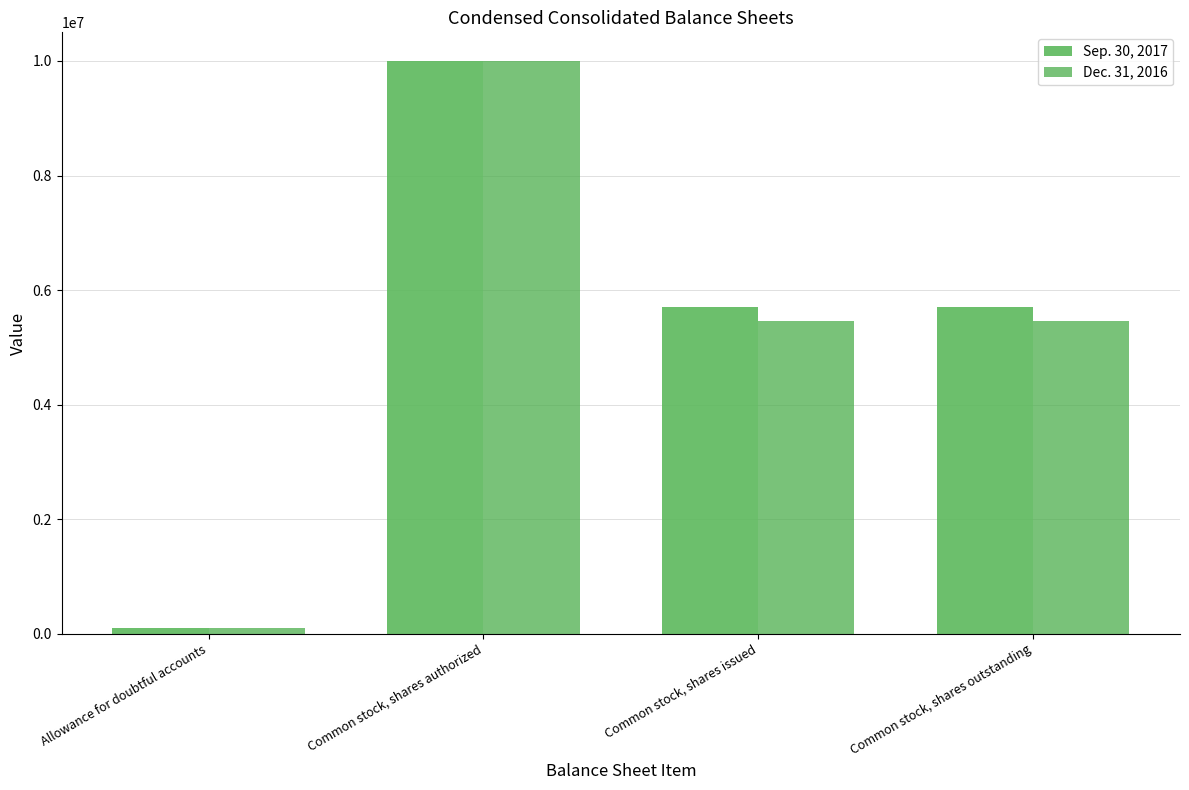

How many Sep. 30, 2017 values are between 5710000 and 10000000?

3